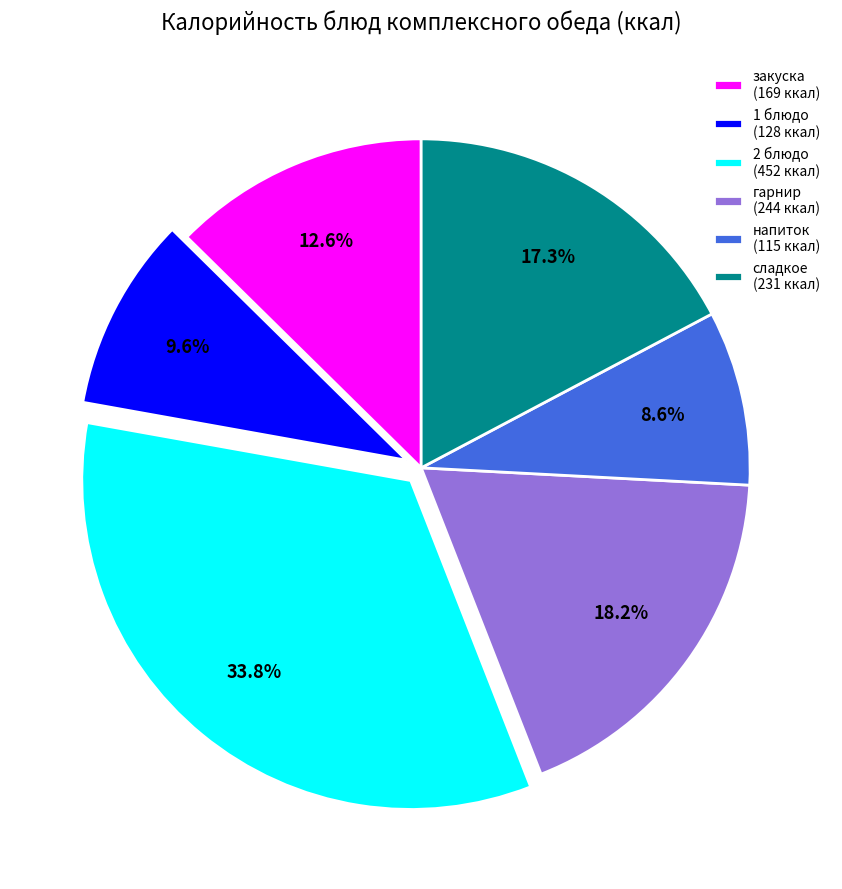

Combined, what portion of the pie is закуска (169 ккал) and сладкое (231 ккал)?

29.9%